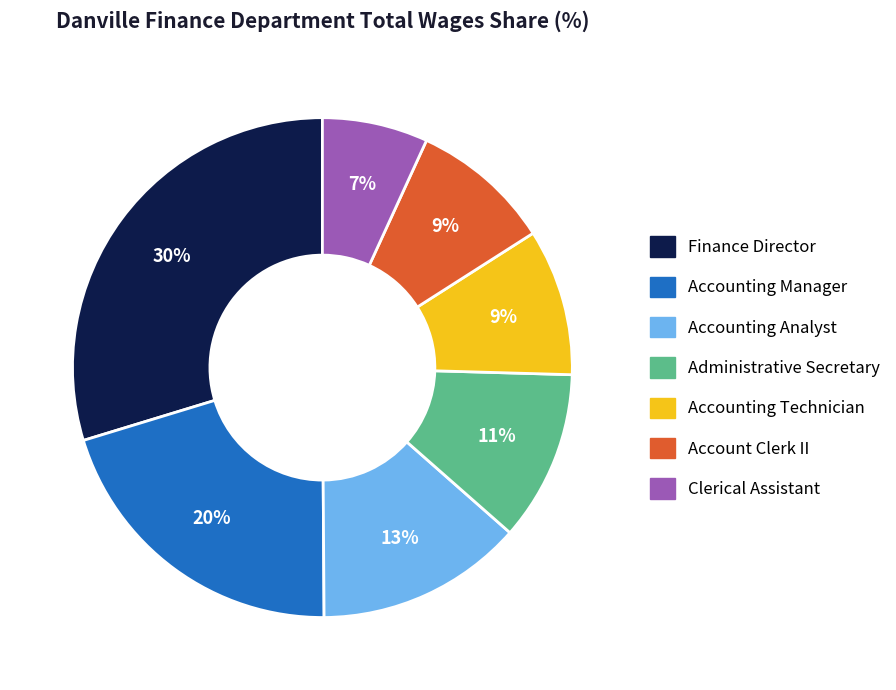

Do Clerical Assistant and Accounting Manager together represent more than half of the pie?

No